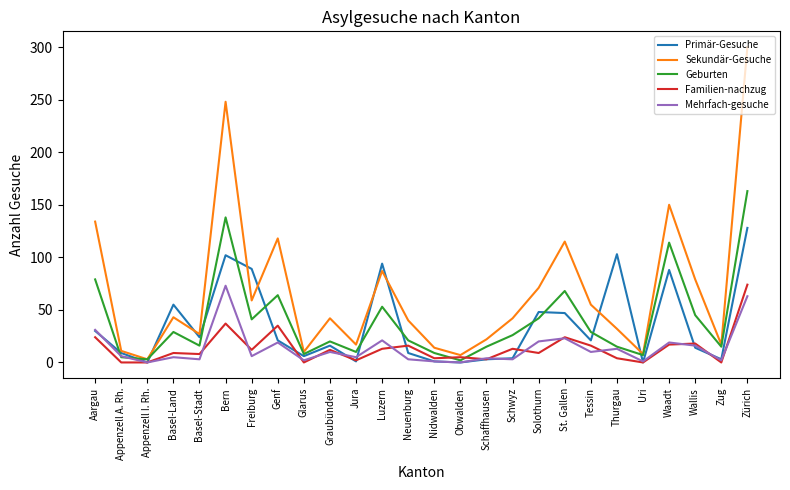

What position from the right is Thurgau?

6